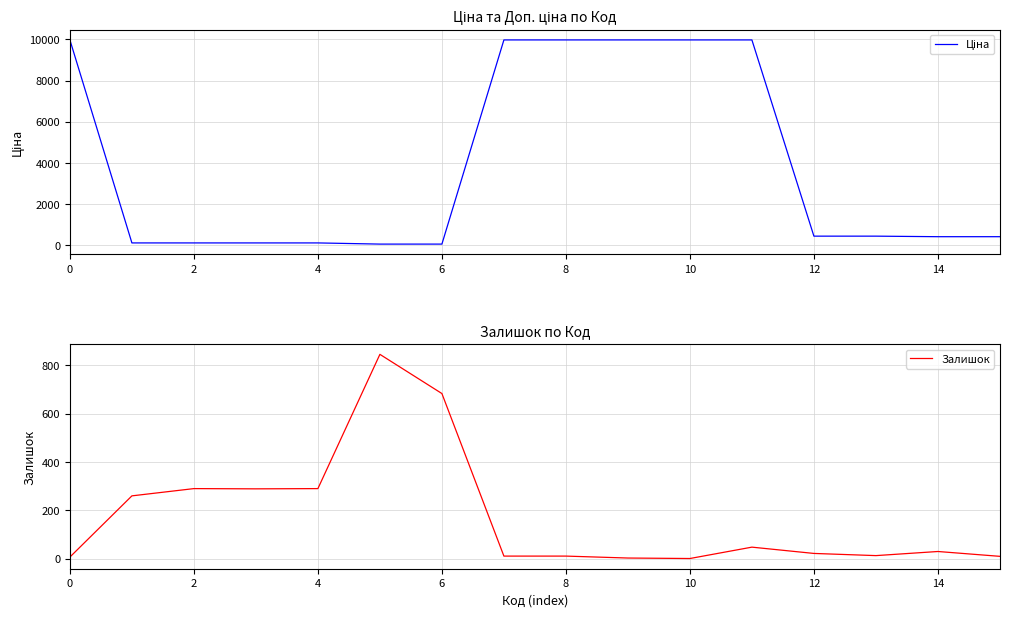

What is the approximate value of Ціна at 14?

416.6